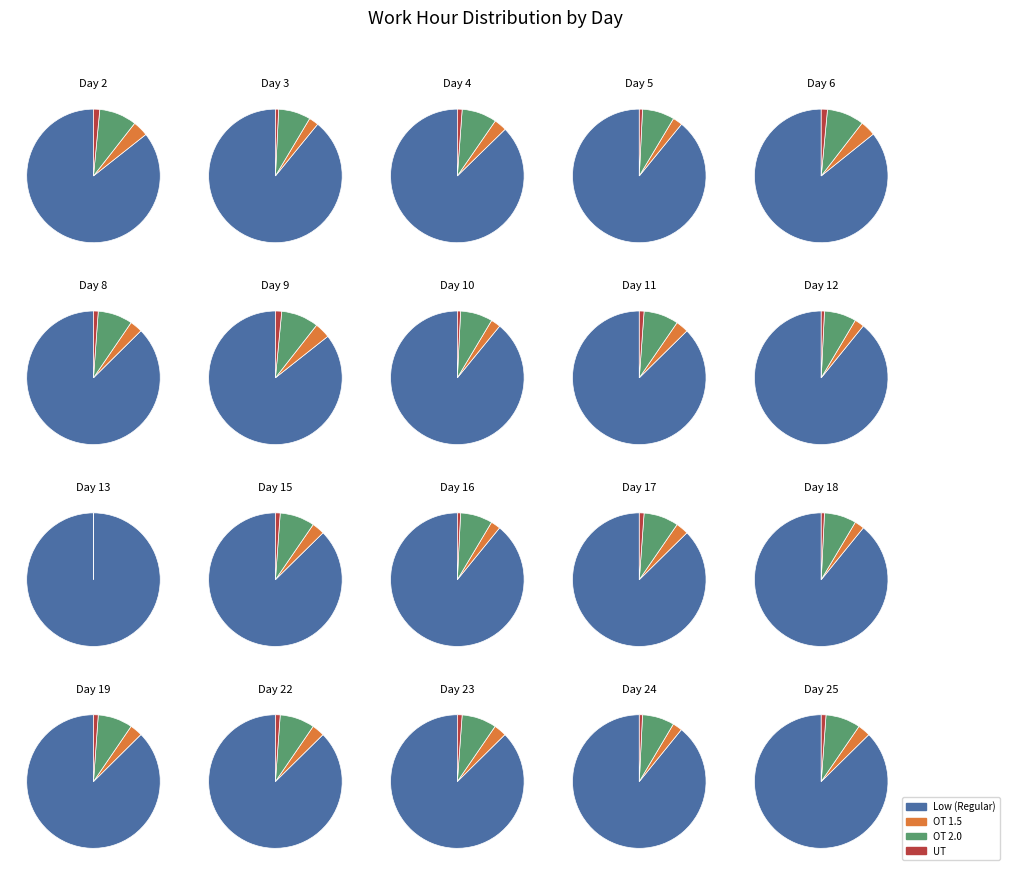

Is 16 the majority of the pie?

No